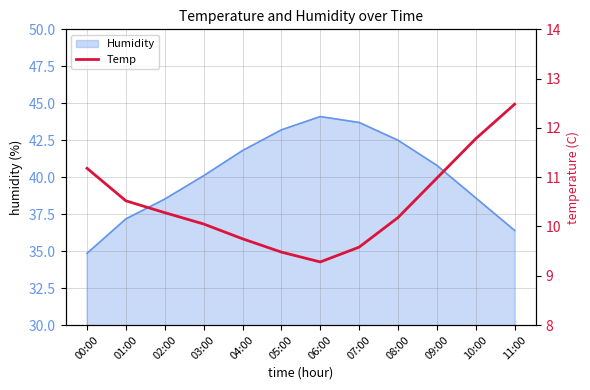

True or false: Humidity has a value of 27.1 at 07:00.

False